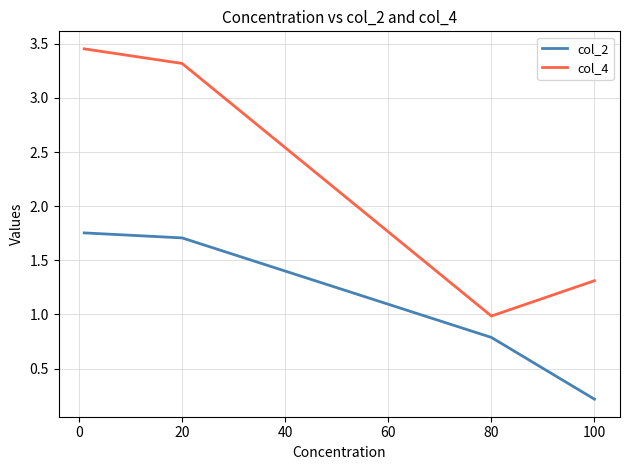

True or false: col_4 and col_2 cross at least once.

False